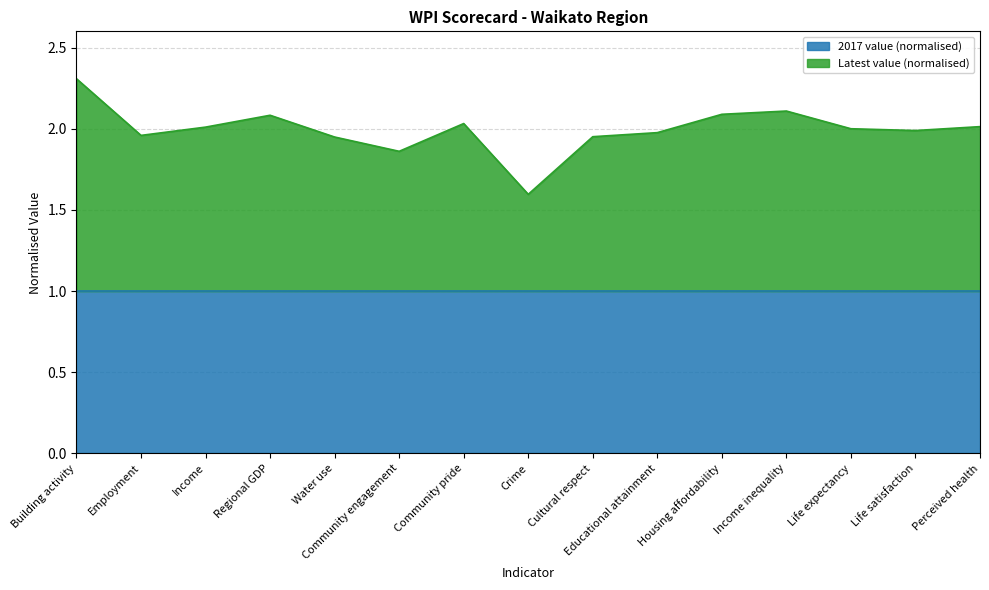

Rank the categories by value from lowest to highest.

Crime, Community engagement, Water use, Cultural respect, Employment, Educational attainment, Life satisfaction, Life expectancy, Income, Perceived health, Community pride, Regional GDP, Housing affordability, Income inequality, Building activity